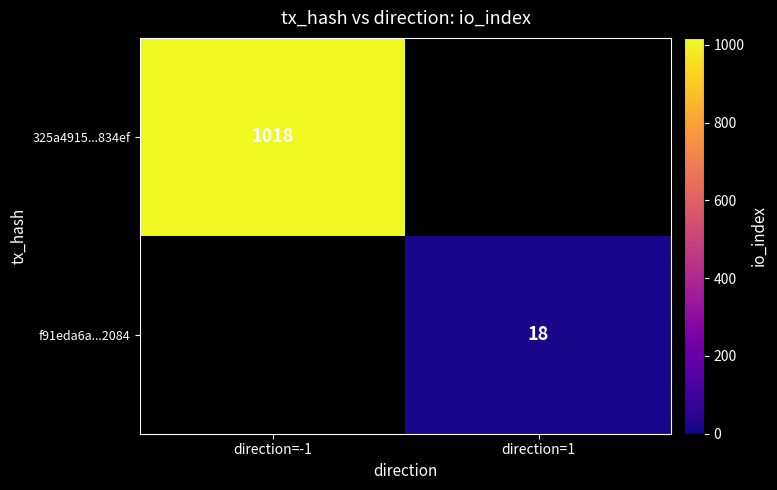

The value of 325a4915...834ef at direction=-1 is 254. True or false?

False